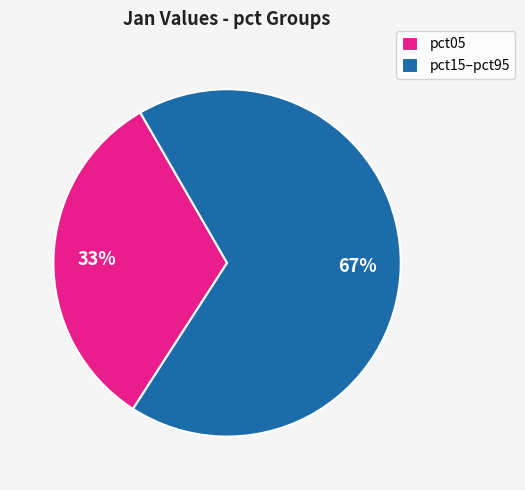

True or false: pct15–pct95 accounts for 54% of the total.

False